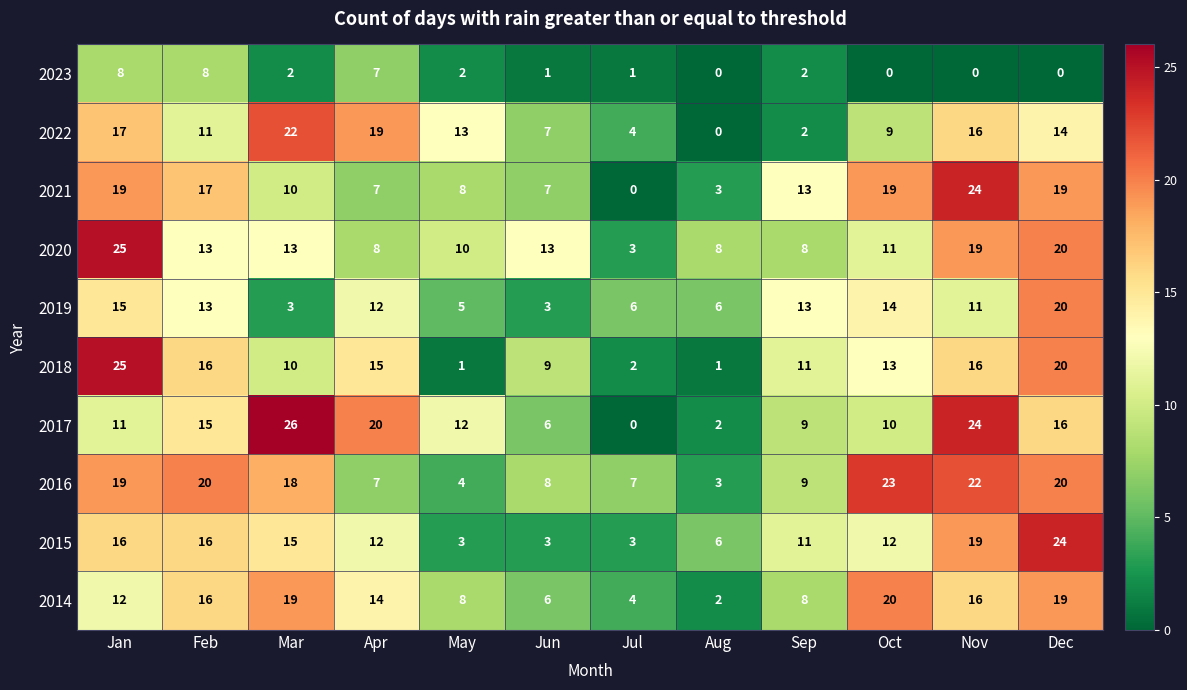

At which category does the chart reach its peak across all series?

Mar